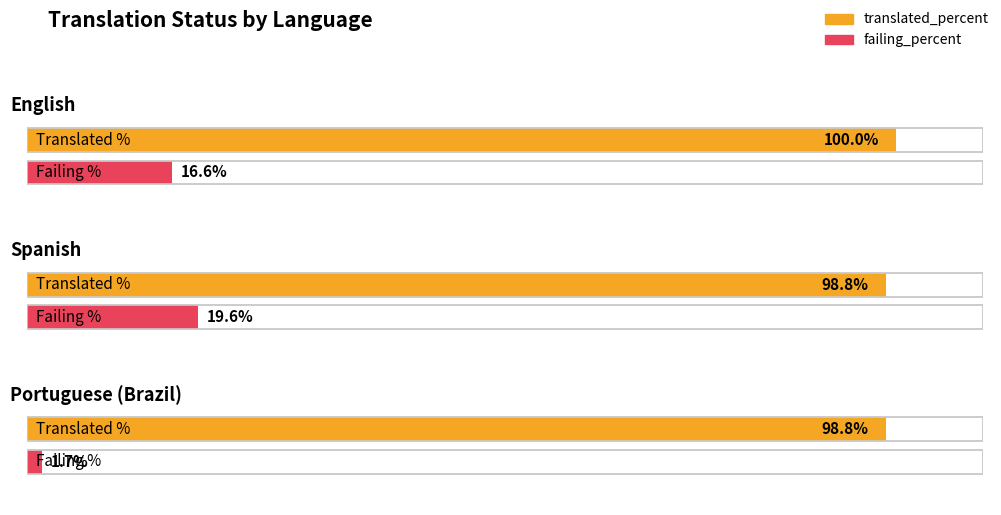

What is the value of the failing_percent bar at the 3rd from the left?

1.7